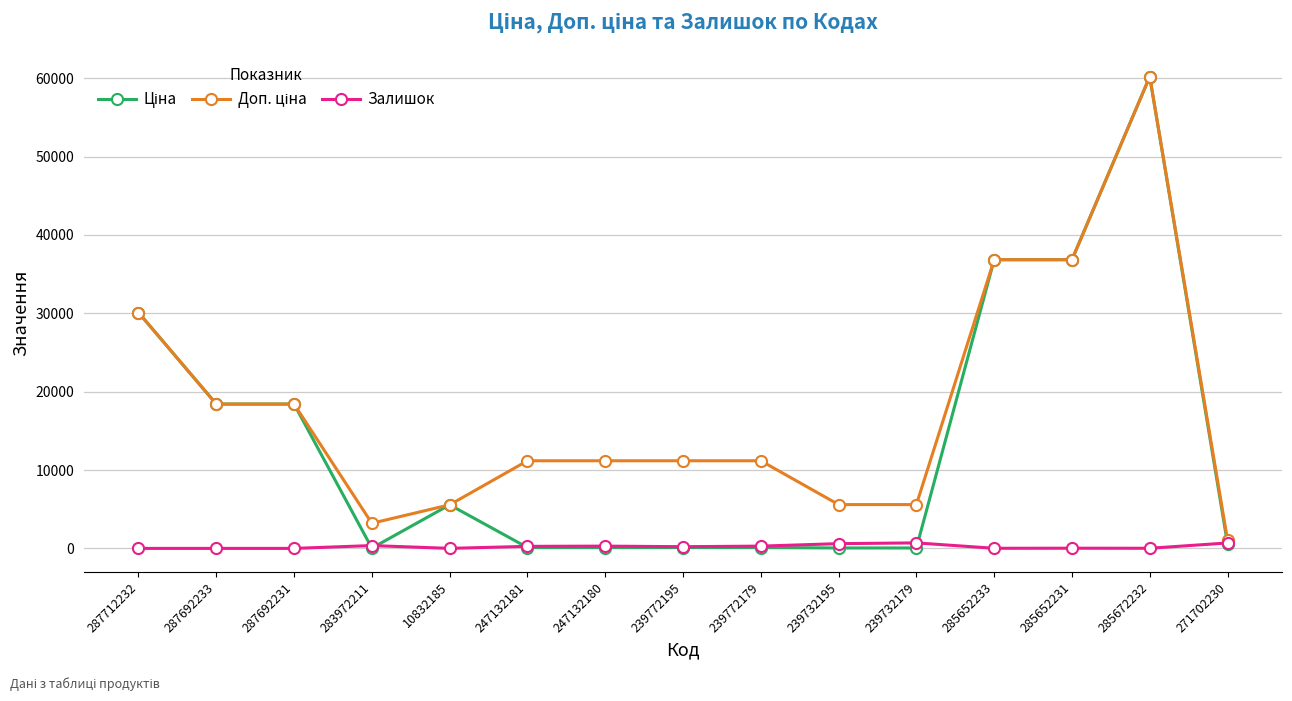

At which category is the sum across all series the highest?

285672232